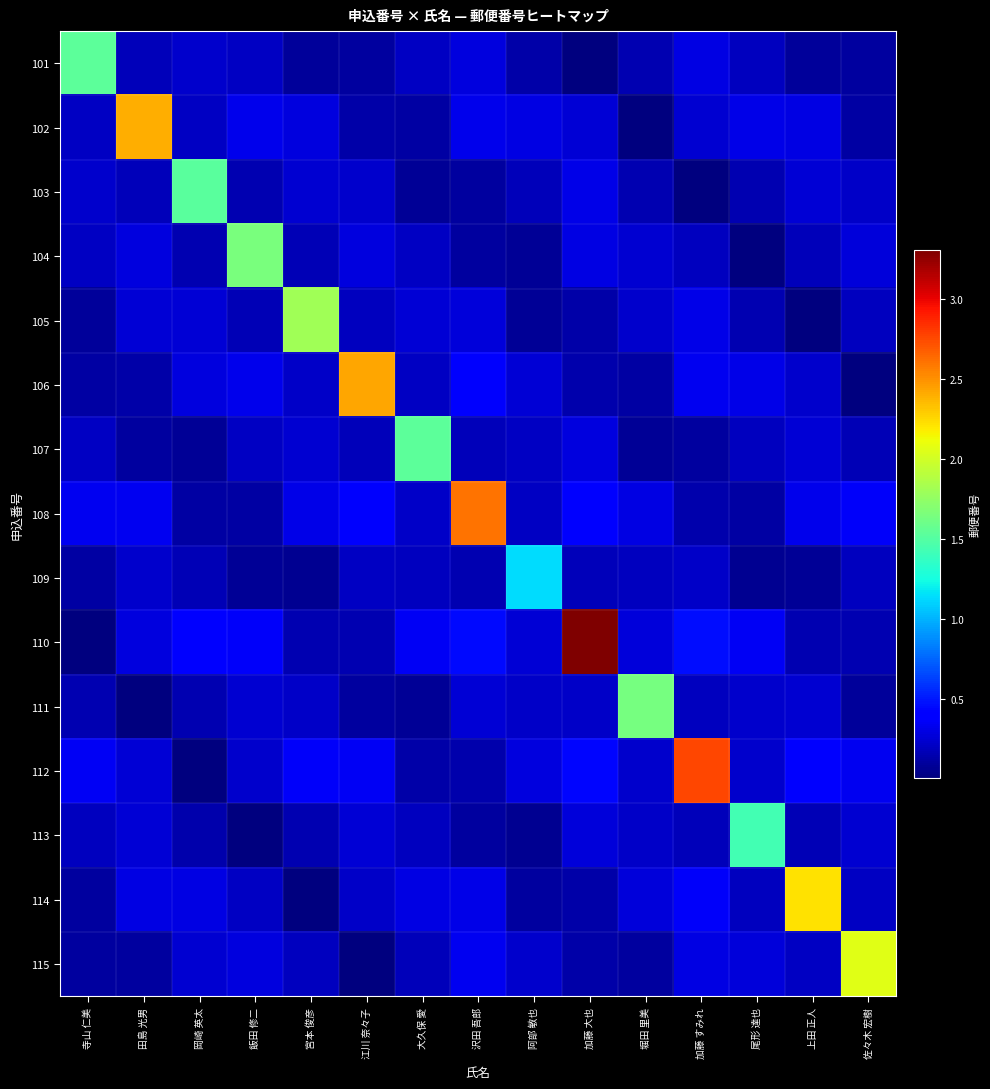

Rank the series at 尾形 達也 from lowest to highest value.

104, 109, 108, 103, 105, 114, 101, 107, 112, 111, 115, 102, 106, 110, 113